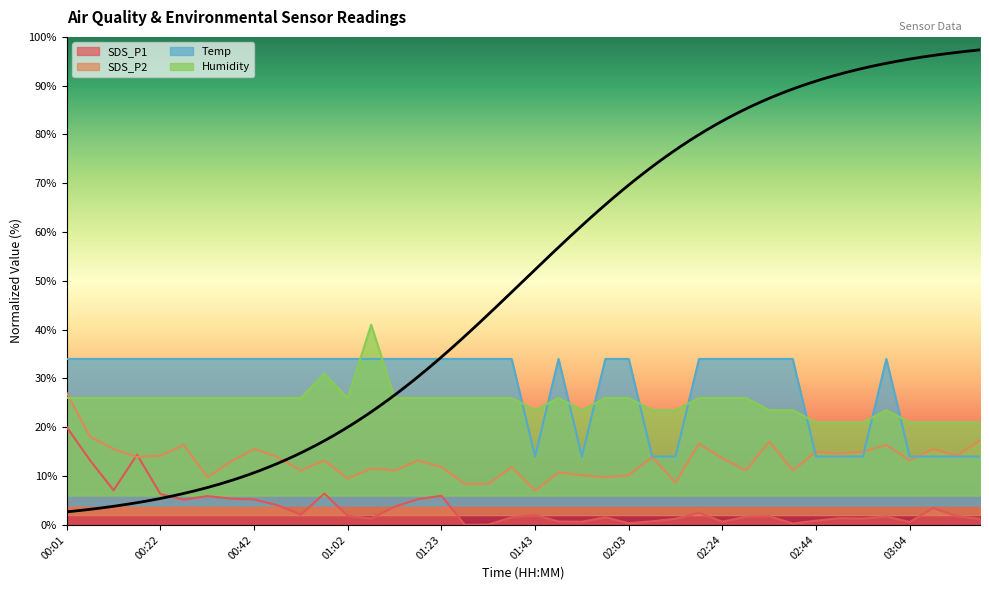

What is the label of the 36th point from the right?

00:22